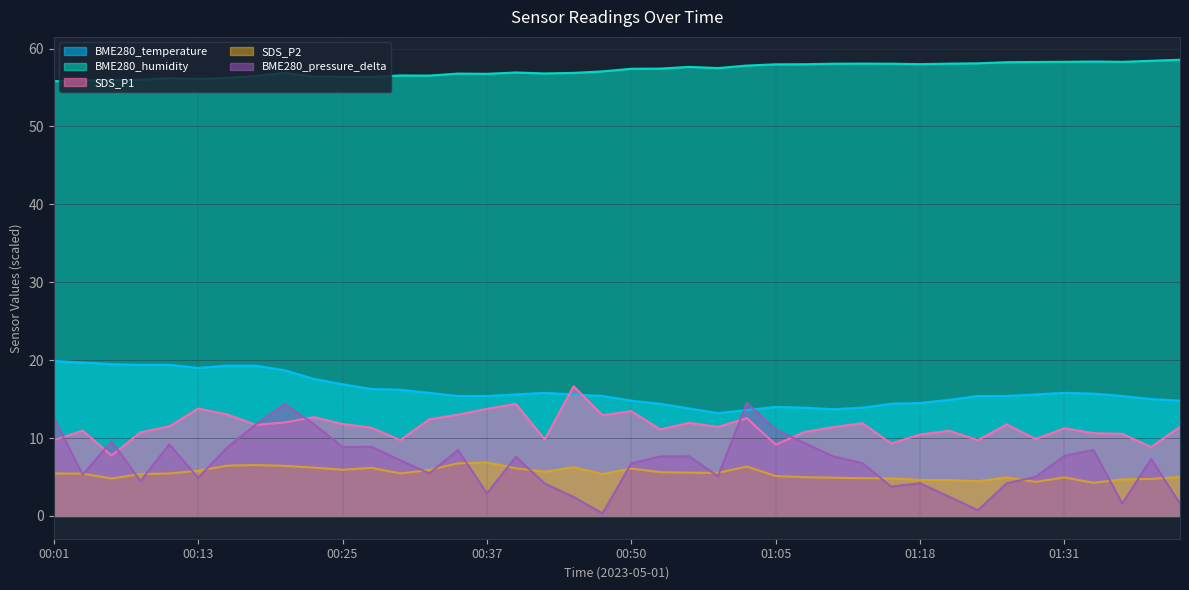

How many data points in BME280_humidity are above 57?

21